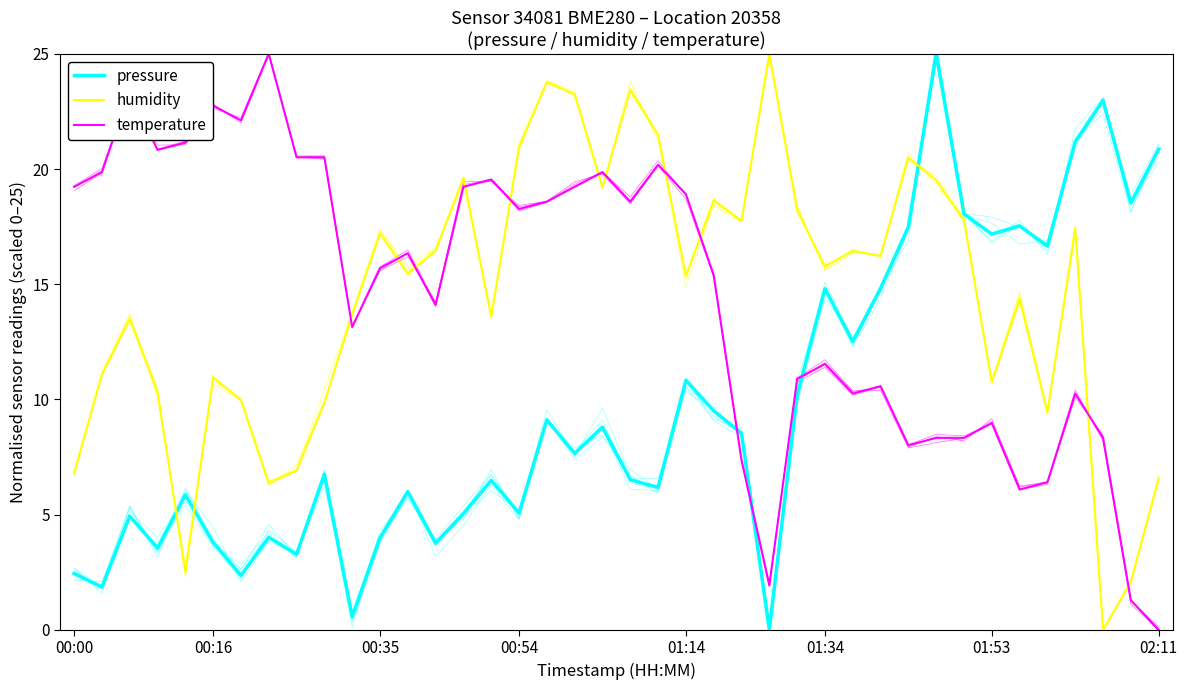

Which category has the highest value across all series?

31